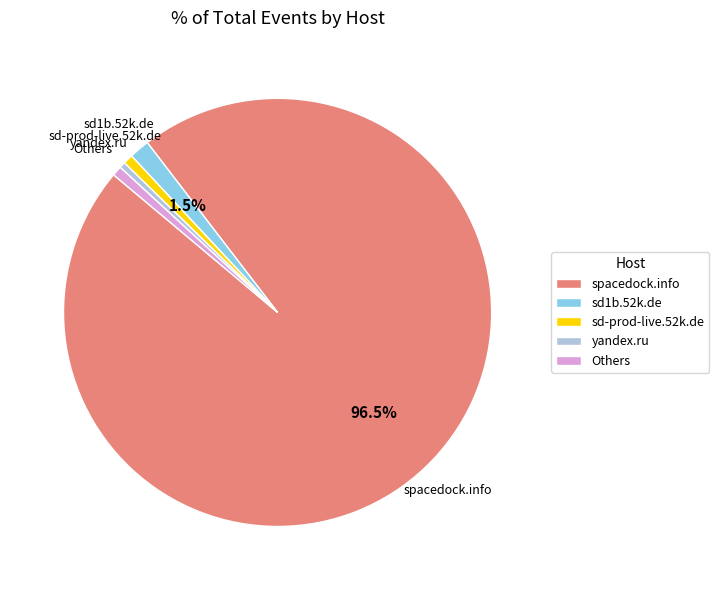

How many slices are in this pie chart?

5